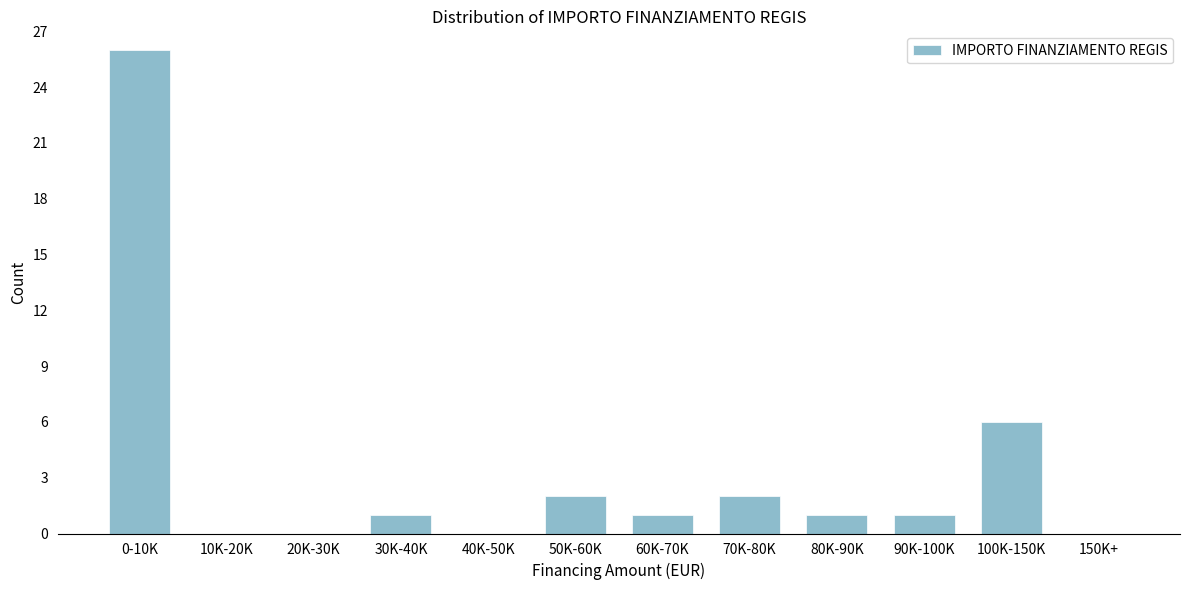

Reading left to right, list all the values displayed in this chart.

0-10K=26	10K-20K=0	20K-30K=0	30K-40K=1	40K-50K=0	50K-60K=2	60K-70K=1	70K-80K=2	80K-90K=1	90K-100K=1	100K-150K=6	150K+=0